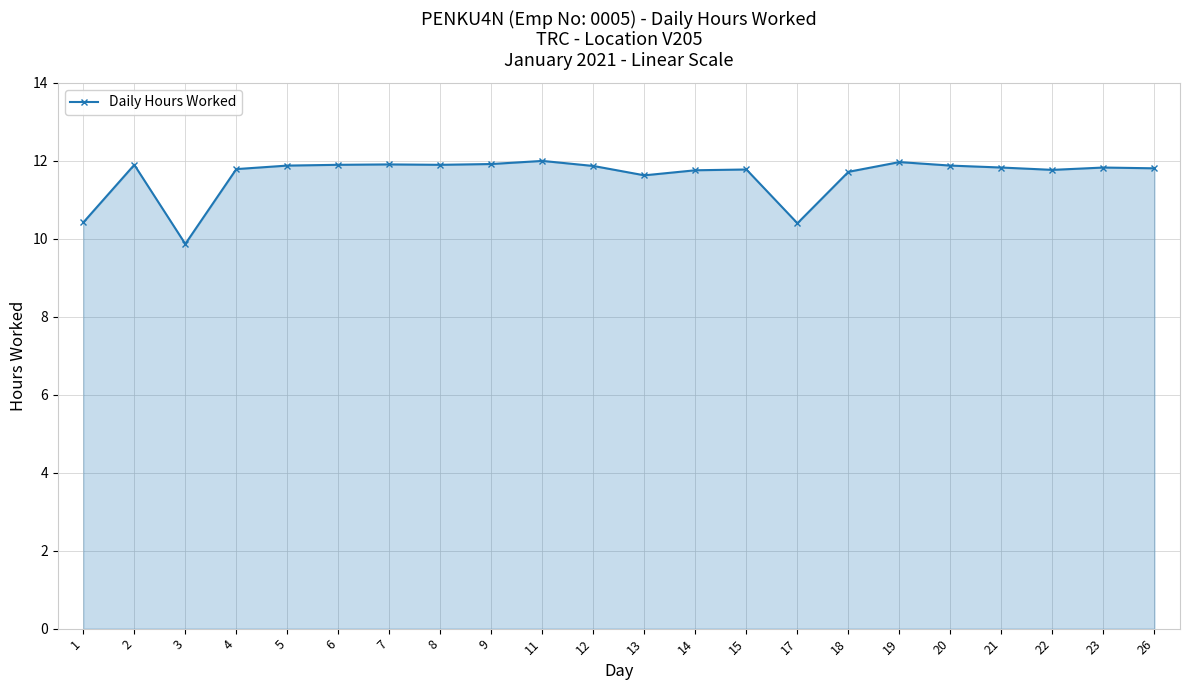

What is the difference between the maximum and minimum values?

2.1